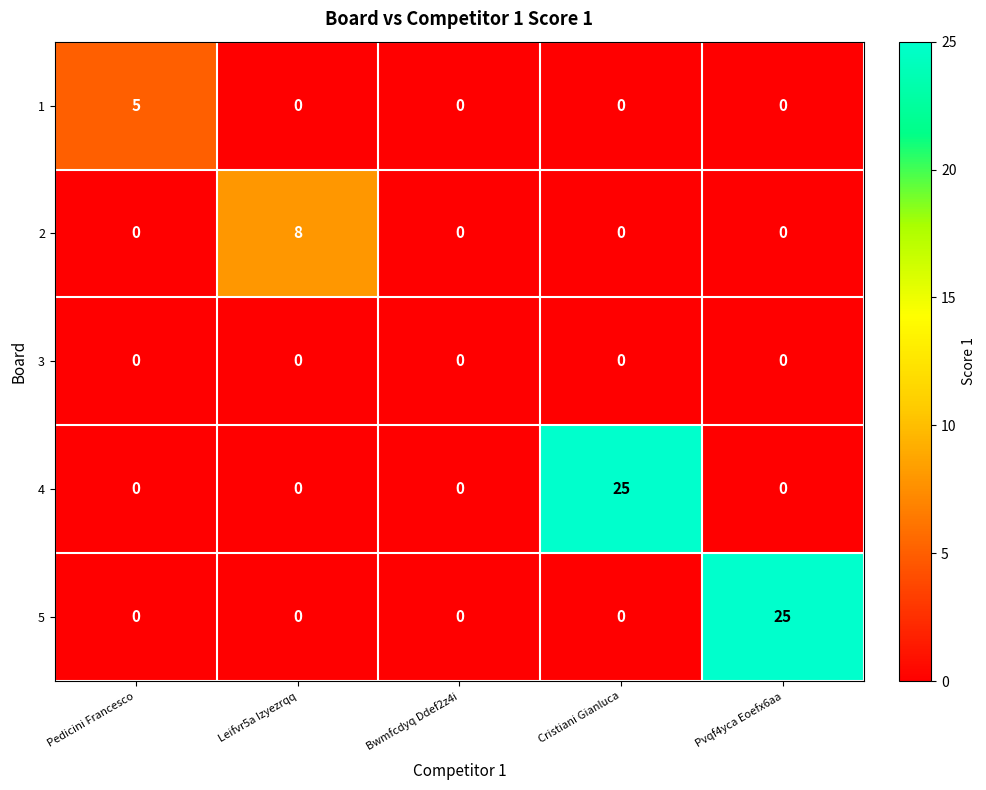

How many series are shown in this chart?

5